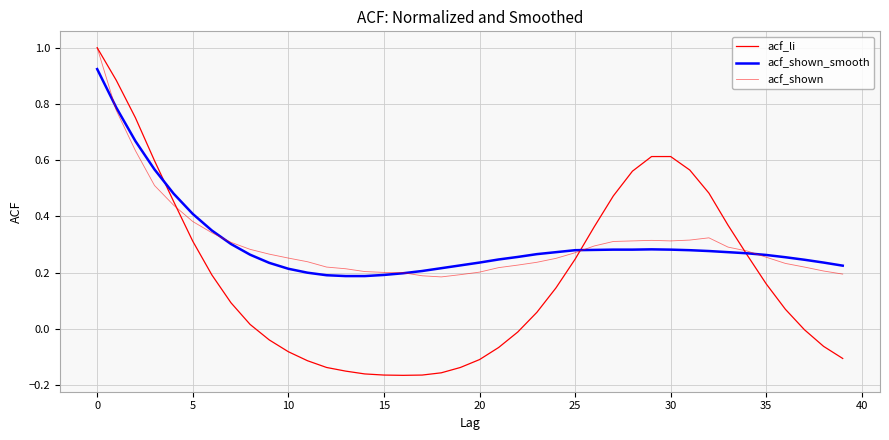

Does the chart display data point markers on the line(s)?

No